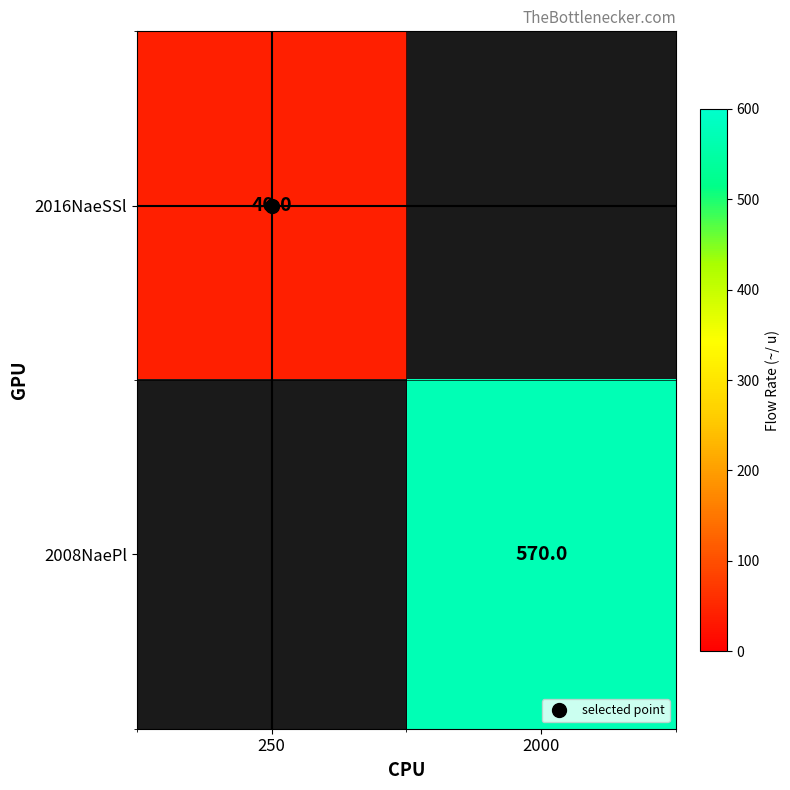

At which category does the chart reach its peak across all series?

2000